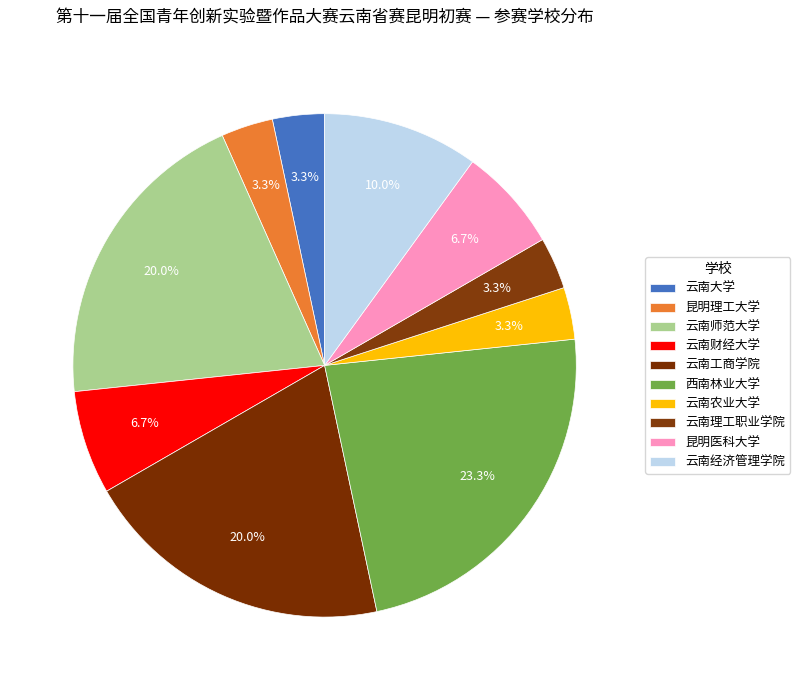

What percentage is the 昆明理工大学 slice, to the nearest percent?

3%